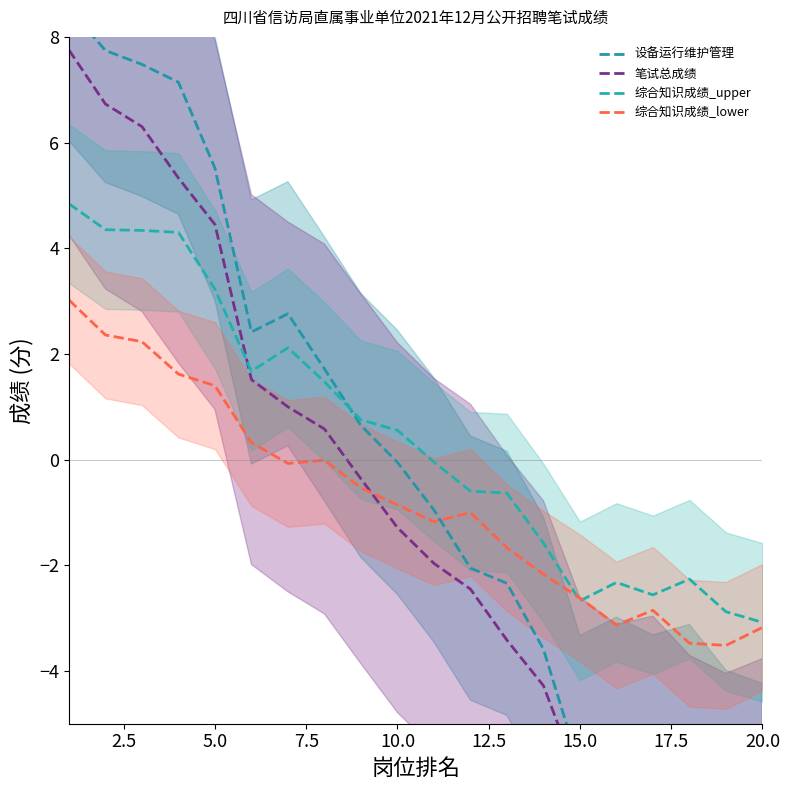

What is the lowest value of the 综合知识成绩_upper series?

-3.1